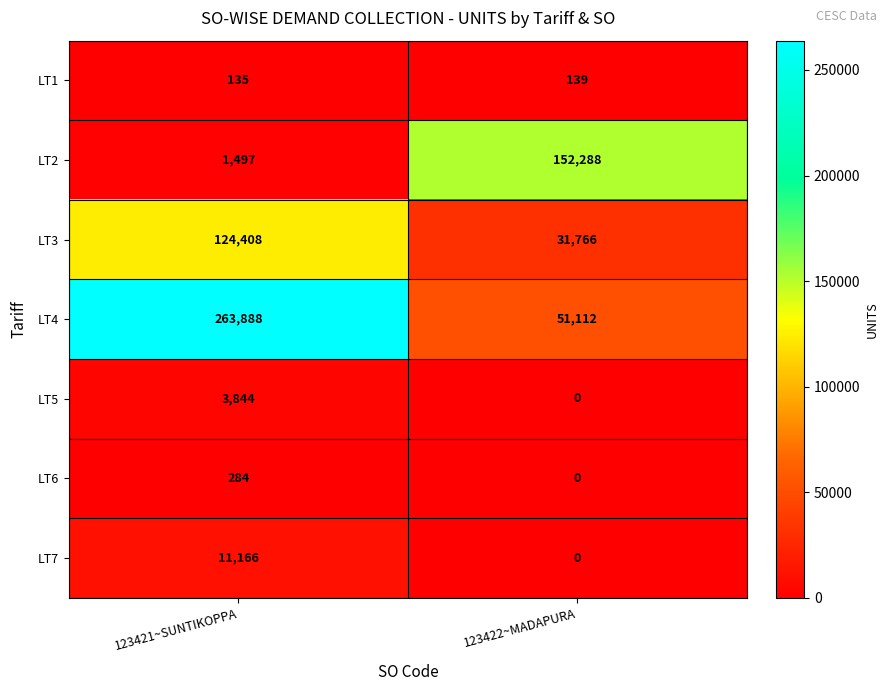

At which category is the sum across all series the highest?

123421~SUNTIKOPPA